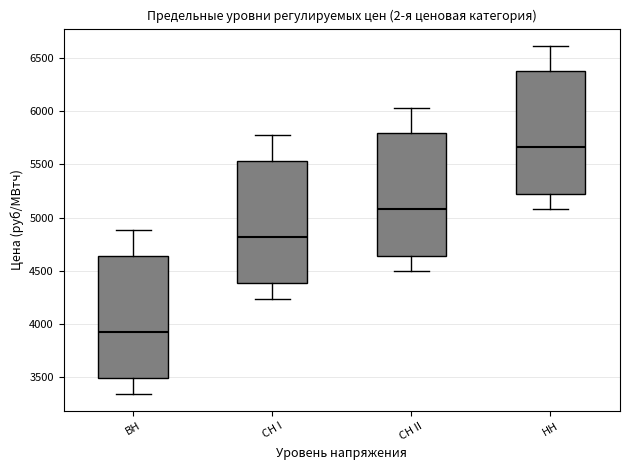

Reading left to right, transcribe this box plot: for each box, give where its median line is, the range the box spans, and where its two whiskers end, as read against the y-axis. The values are not printed on the chart, so give them approximately, as read against the axis.

ВН: median 3950, box 3500 to 4650, whiskers 3350 to 4900
СН I: median 4800, box 4400 to 5550, whiskers 4250 to 5750
СН II: median 5100, box 4650 to 5800, whiskers 4500 to 6050
НН: median 5650, box 5200 to 6400, whiskers 5100 to 6600